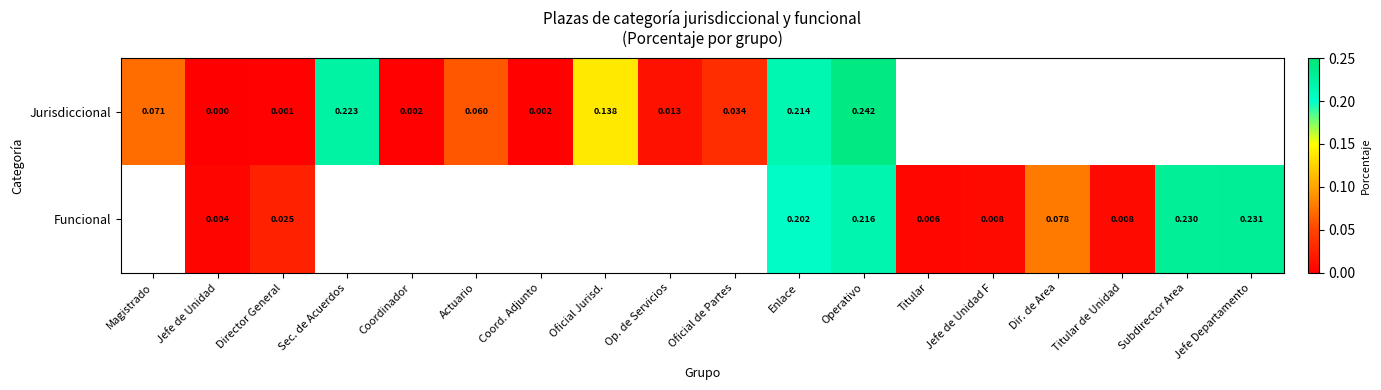

Which series has the largest range (max minus min)?

Jurisdiccional